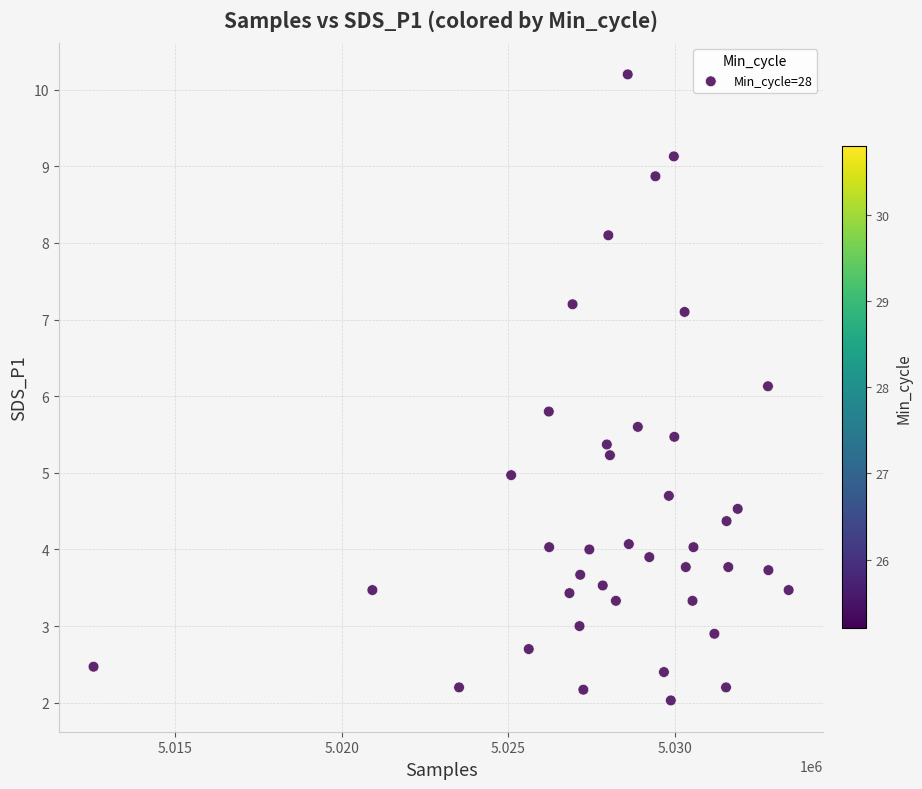

What is the range of X values (max minus min)?

20862.0